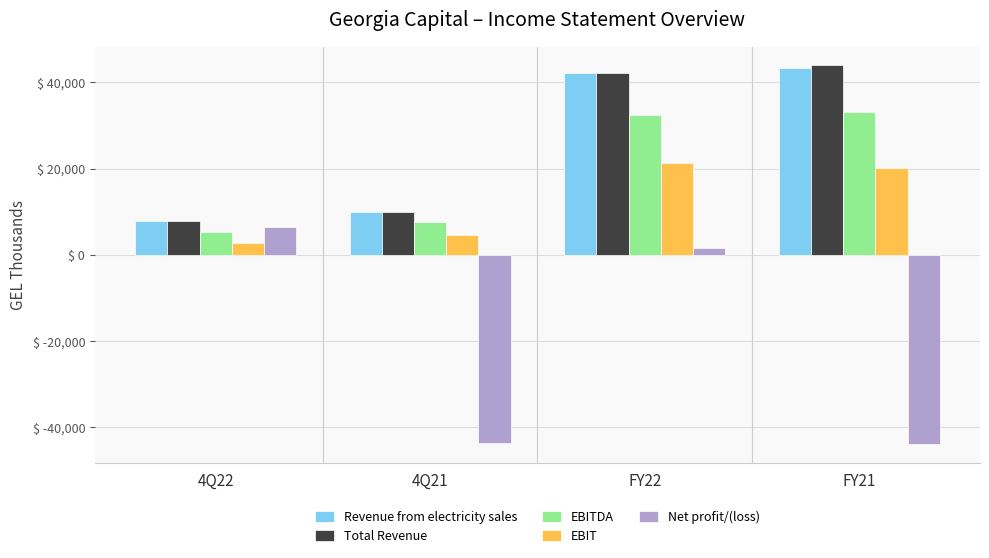

Between 4Q21 and FY21, which series saw the biggest shift?

Total Revenue